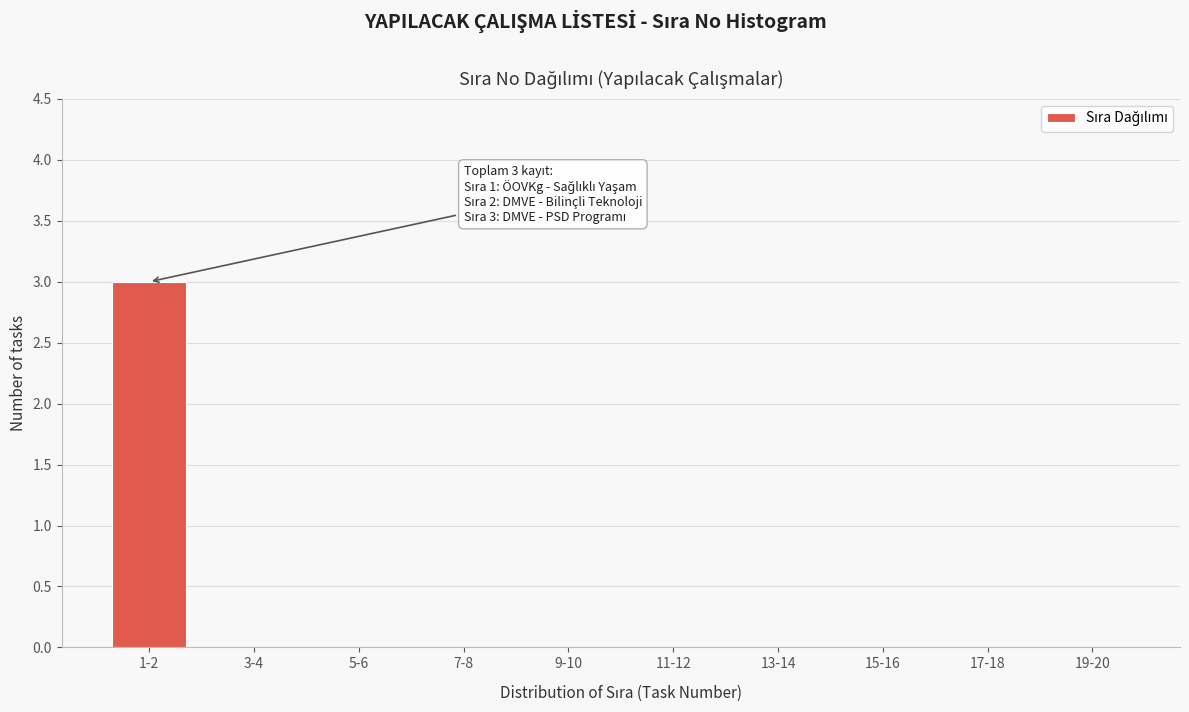

Reading right to left, extract all data points from this chart.

19-20=0	17-18=0	15-16=0	13-14=0	11-12=0	9-10=0	7-8=0	5-6=0	3-4=0	1-2=3